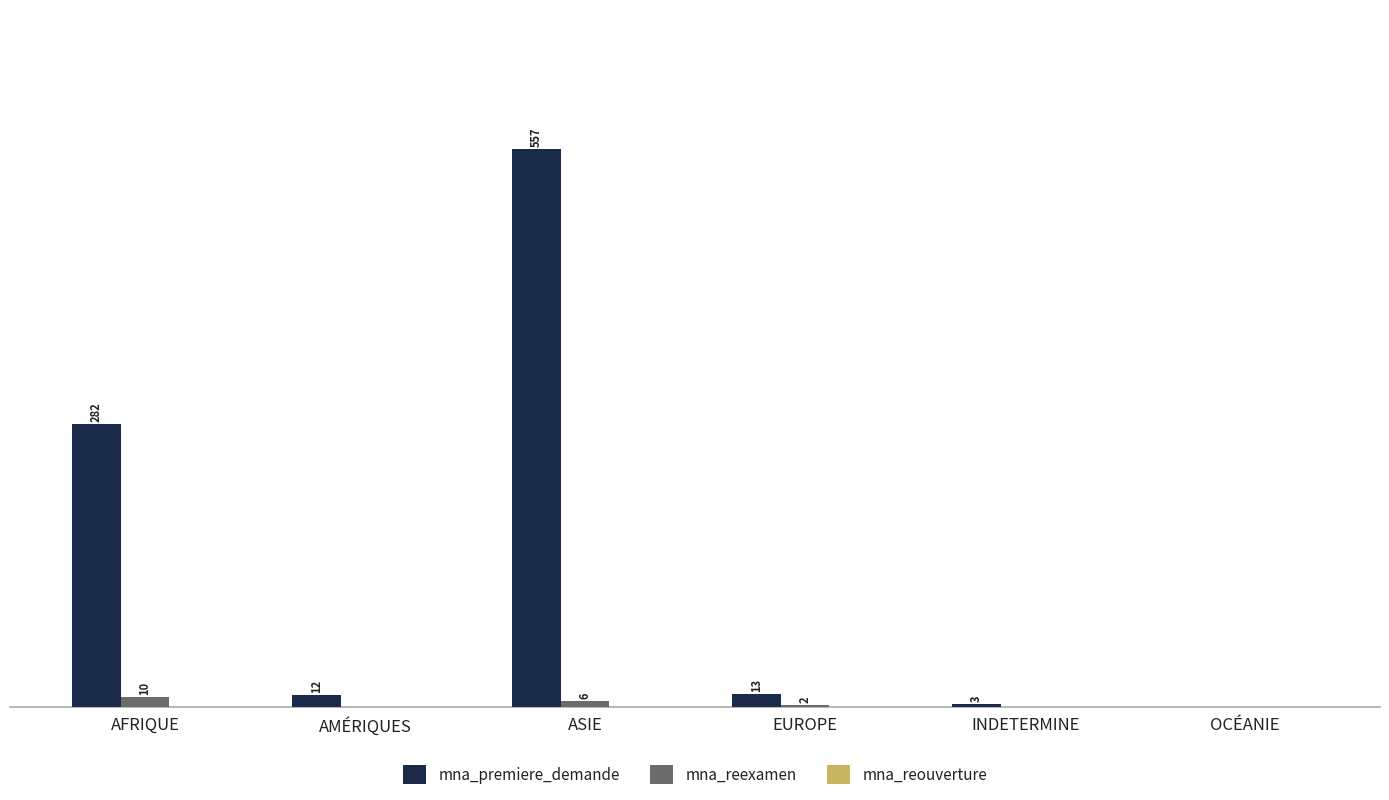

At which label does mna_premiere_demande reach its peak?

ASIE